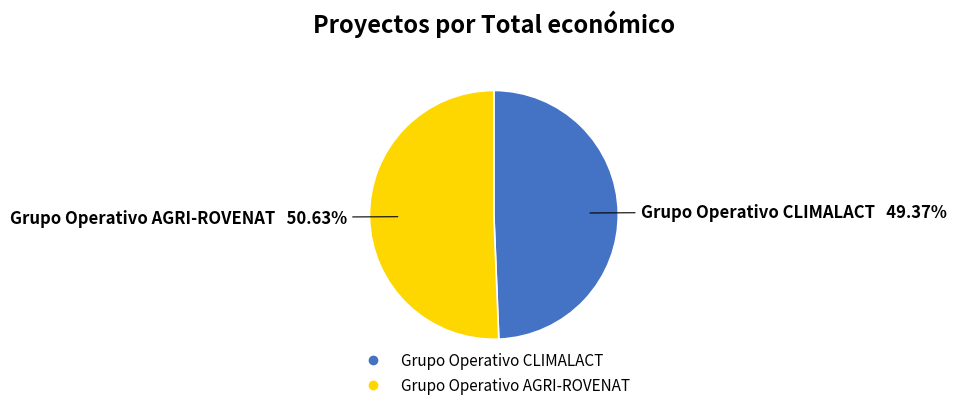

What is the ratio of the value at Grupo Operativo AGRI-ROVENAT to the value at Grupo Operativo CLIMALACT?

1.0